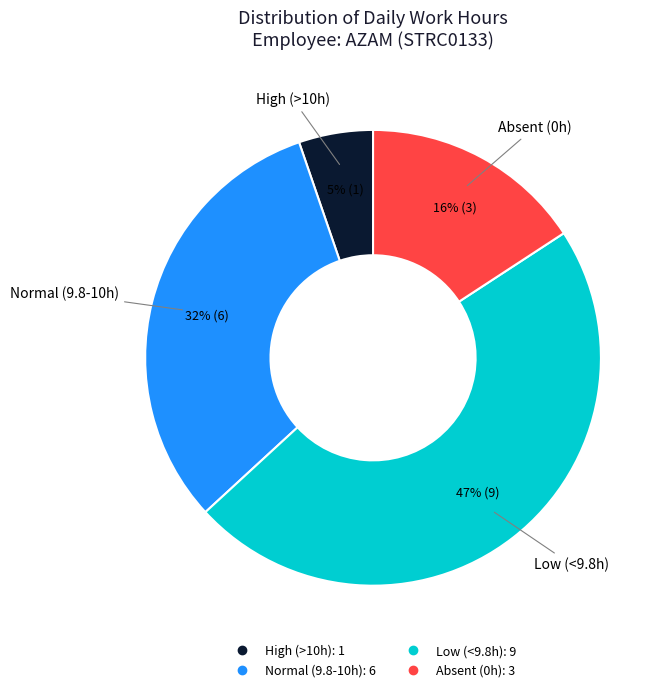

Is there a majority slice in this chart?

No